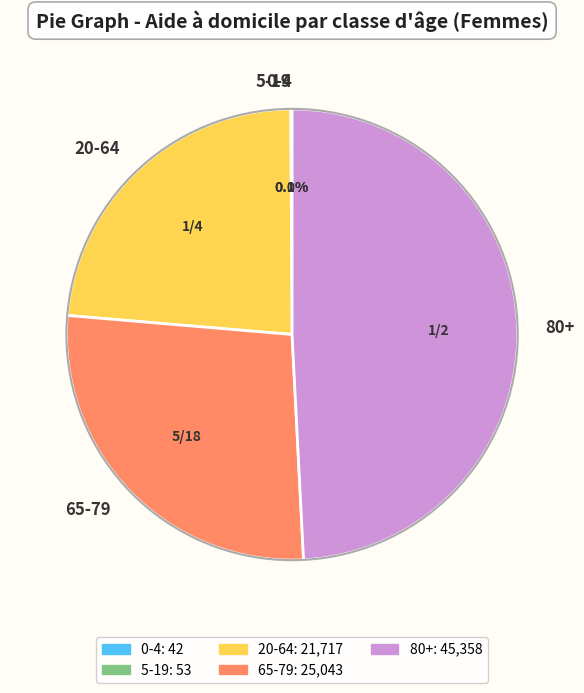

Between 20-64 and 80+, which is larger?

80+